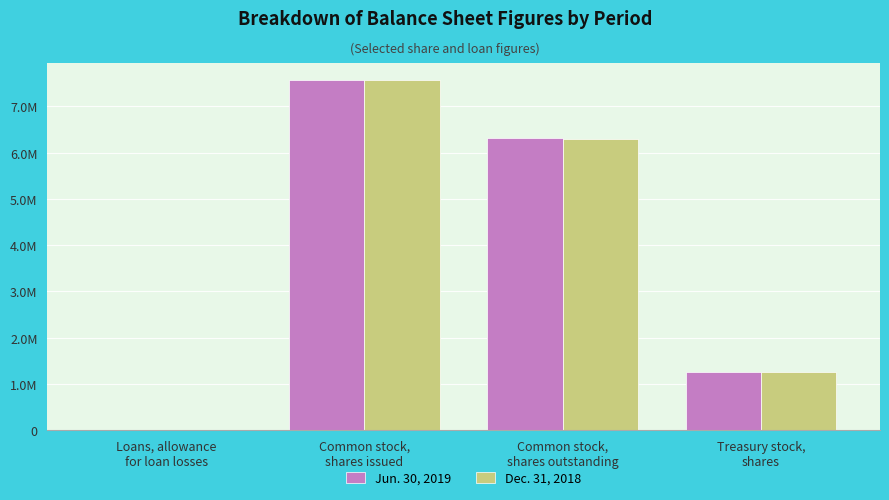

Which series has the widest spread of values?

Jun. 30, 2019